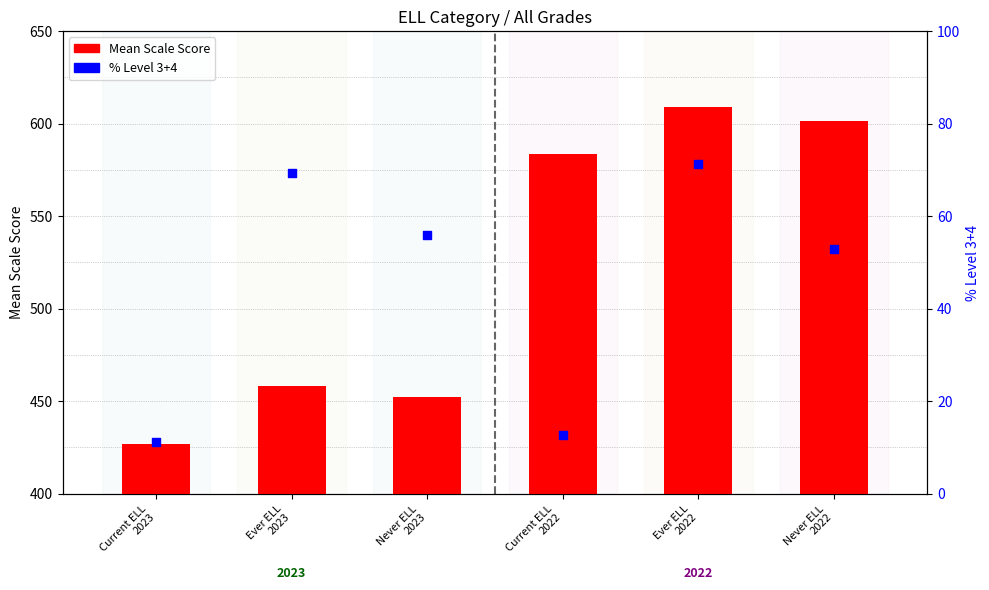

At which category is the sum across all series the highest?

Ever ELL
2022